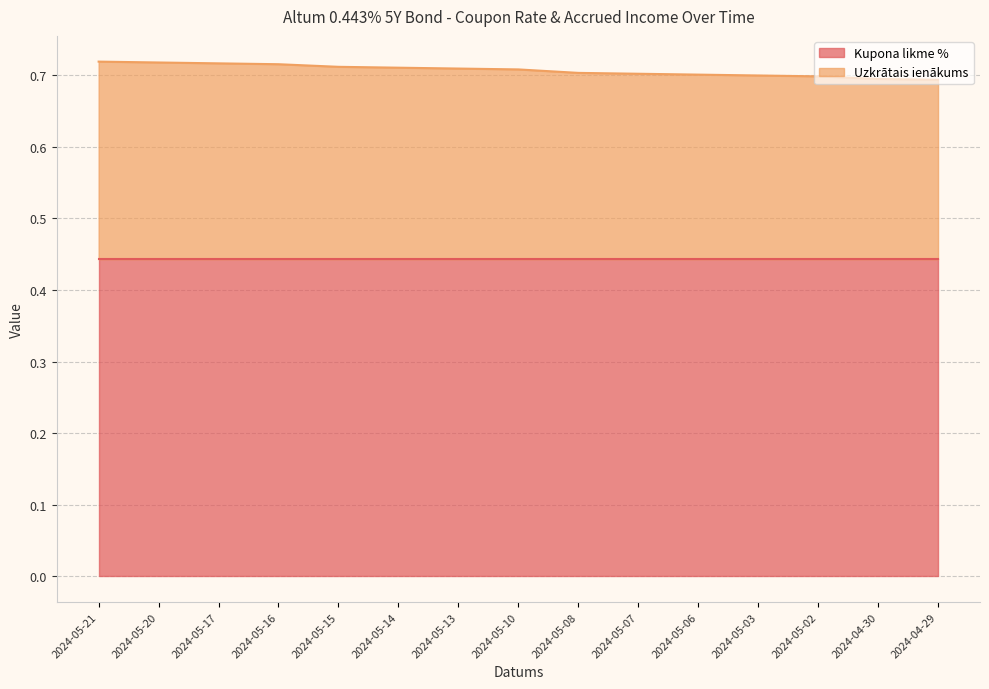

What is the total value across all series at 2024-05-03?

0.7